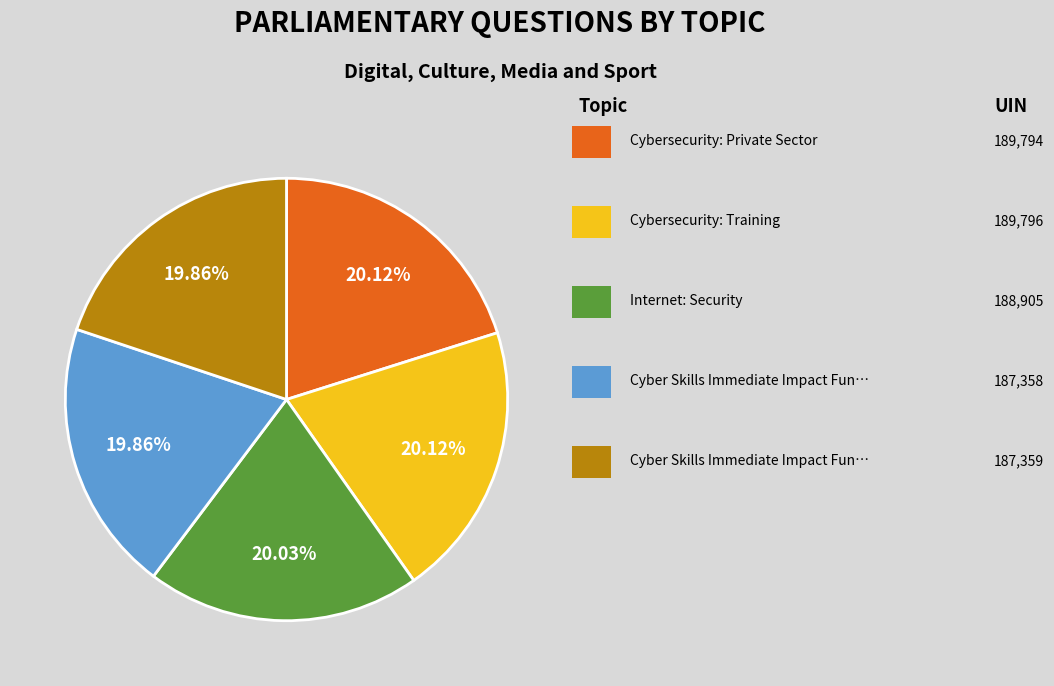

How many segments does this pie chart have?

5